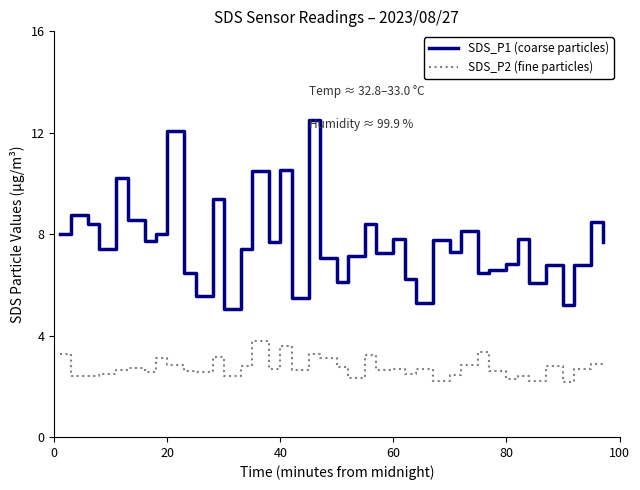

Which series has the widest spread of values?

SDS_P1 (coarse particles)